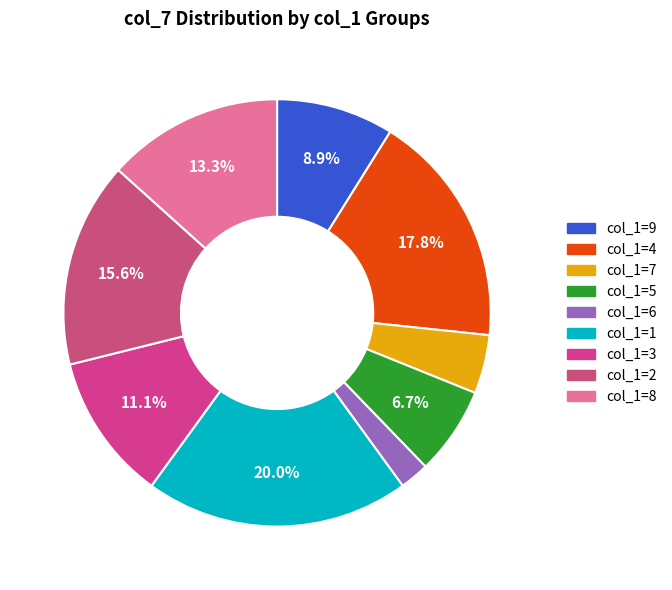

How many segments does this pie chart have?

9